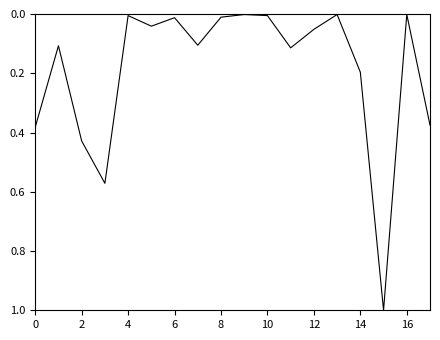

What is the maximum value shown in the chart?

1.0